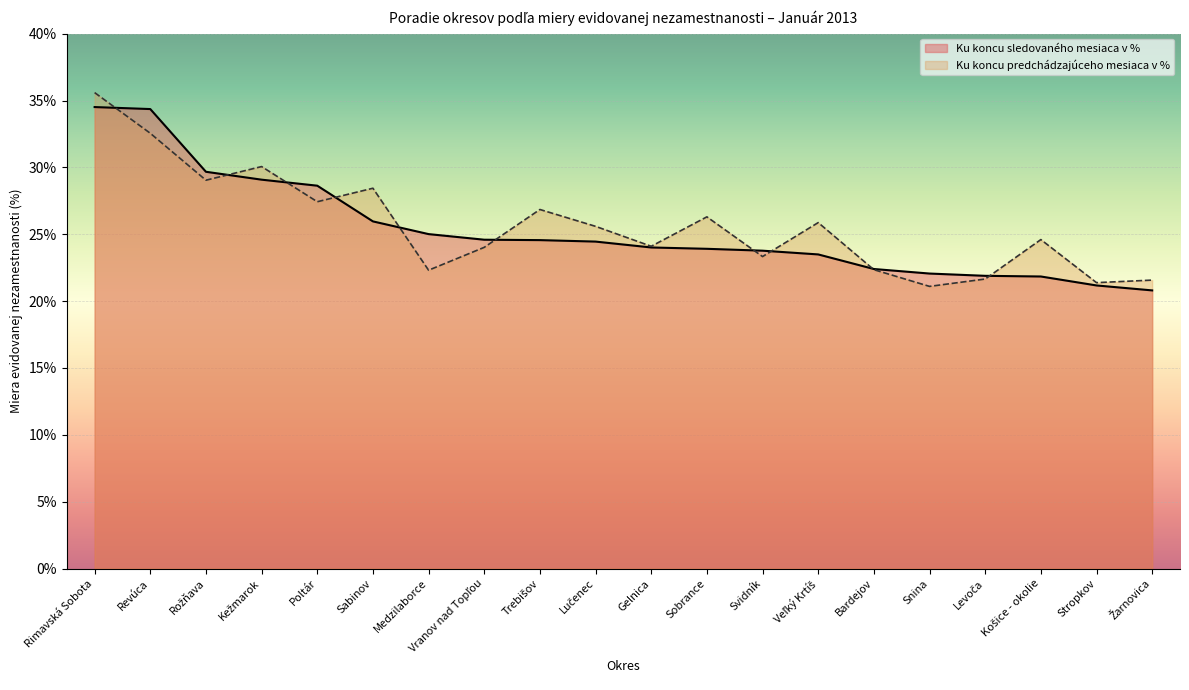

Between Rimavská Sobota and Lučenec, which is larger?

Rimavská Sobota